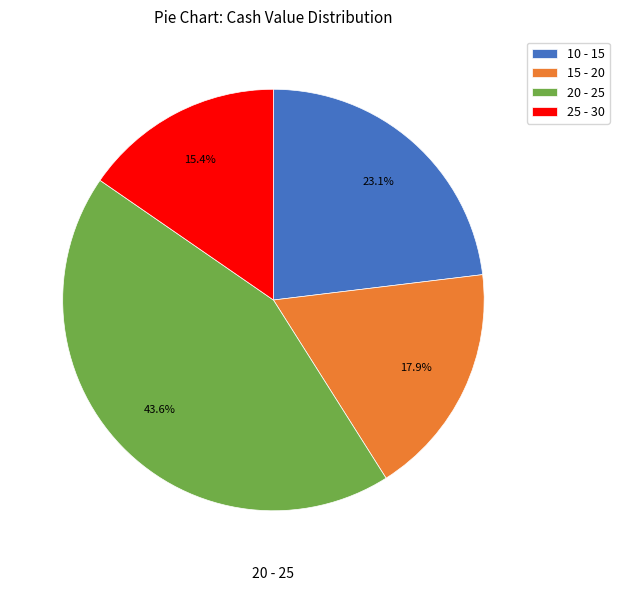

How much of the chart is everything except 25 - 30?

84.6%